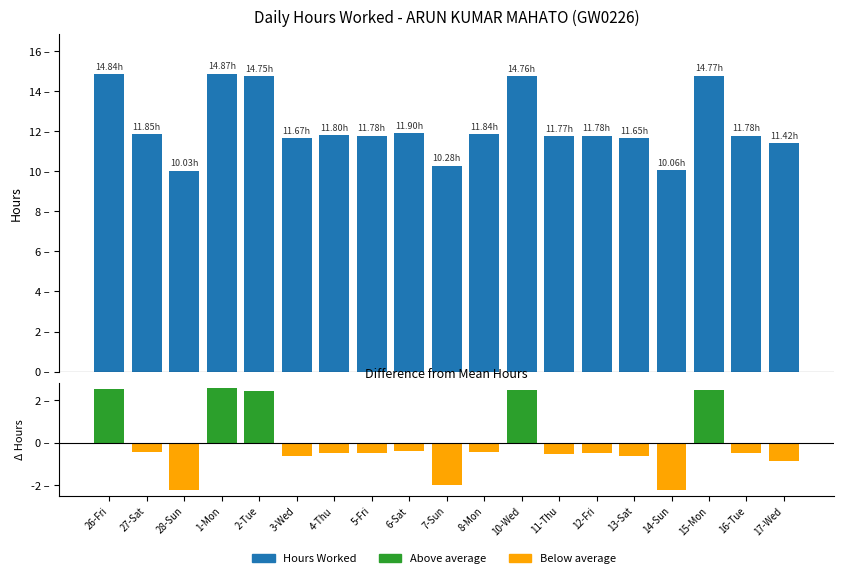

At which label does Hours Worked first exceed 11?

26-Fri